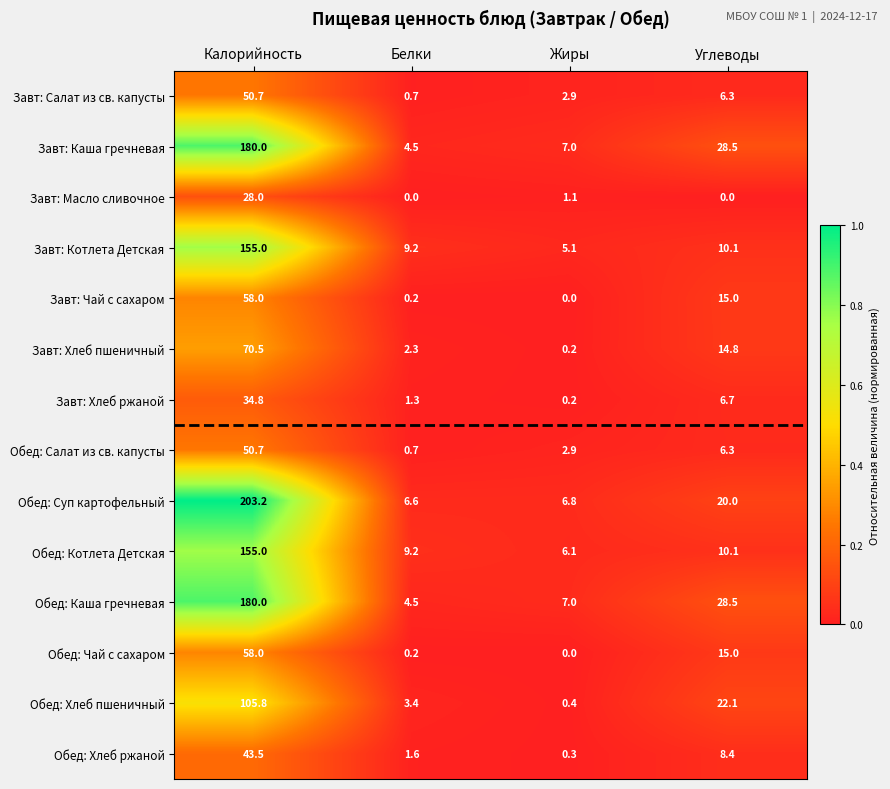

What is the difference between the maximum and minimum values in the Завт: Хлеб ржаной series?

34.6